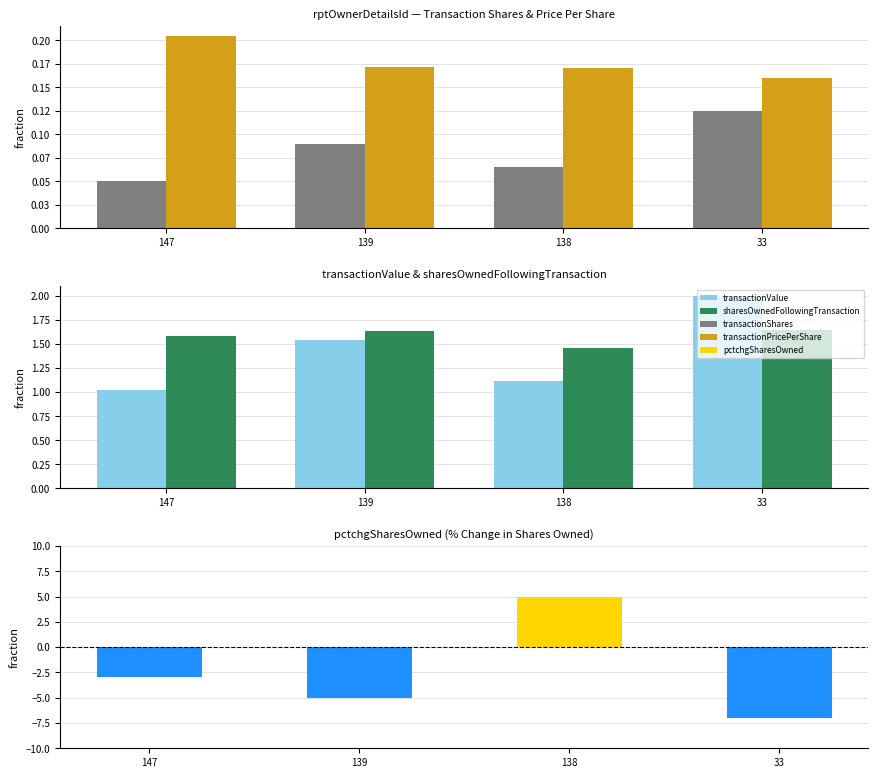

How many data points in transactionShares are above 9000?

1